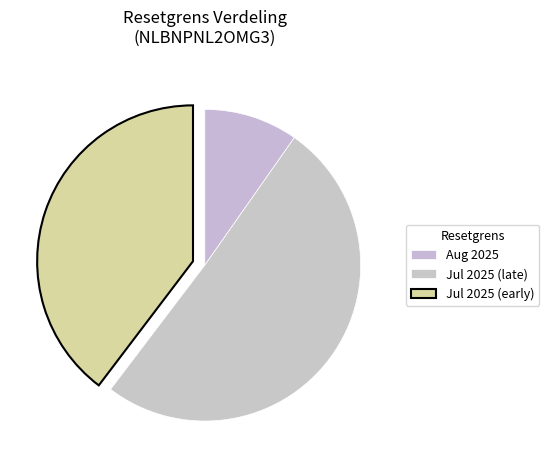

How many segments does this pie chart have?

3